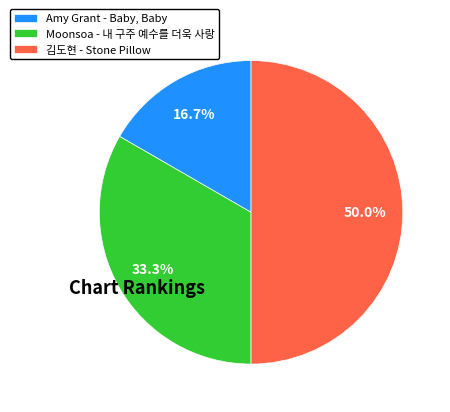

How many slices are in this pie chart?

3